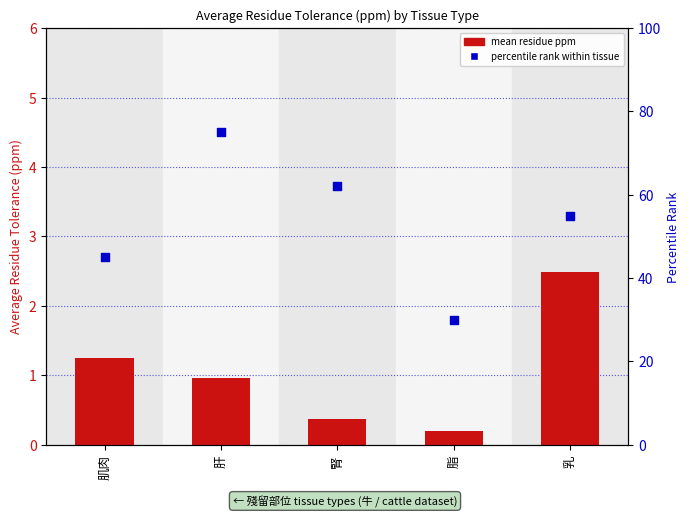

At how many categories does at least one series exceed 11?

5